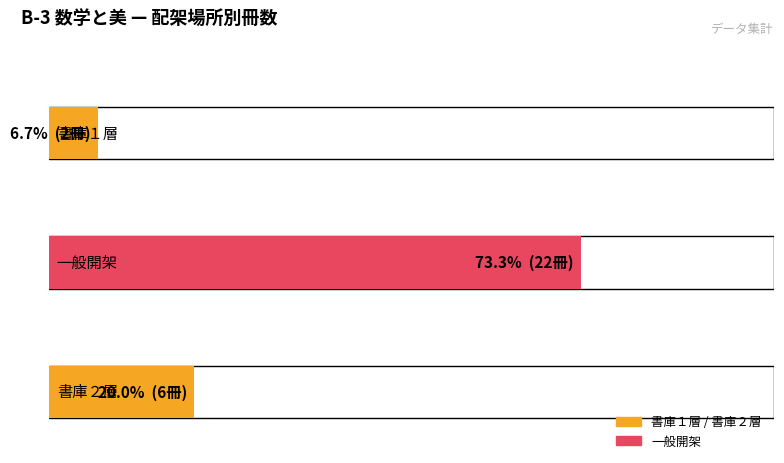

Are the bars grouped side by side (vs. stacked)?

Yes